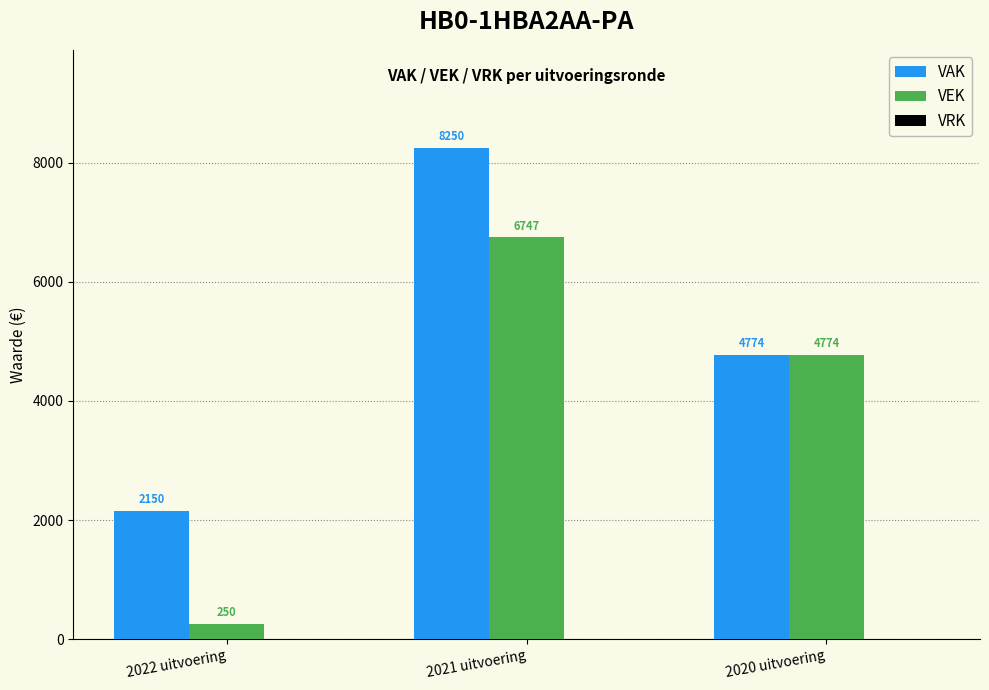

At which category is the sum across all series the highest?

2021 uitvoering